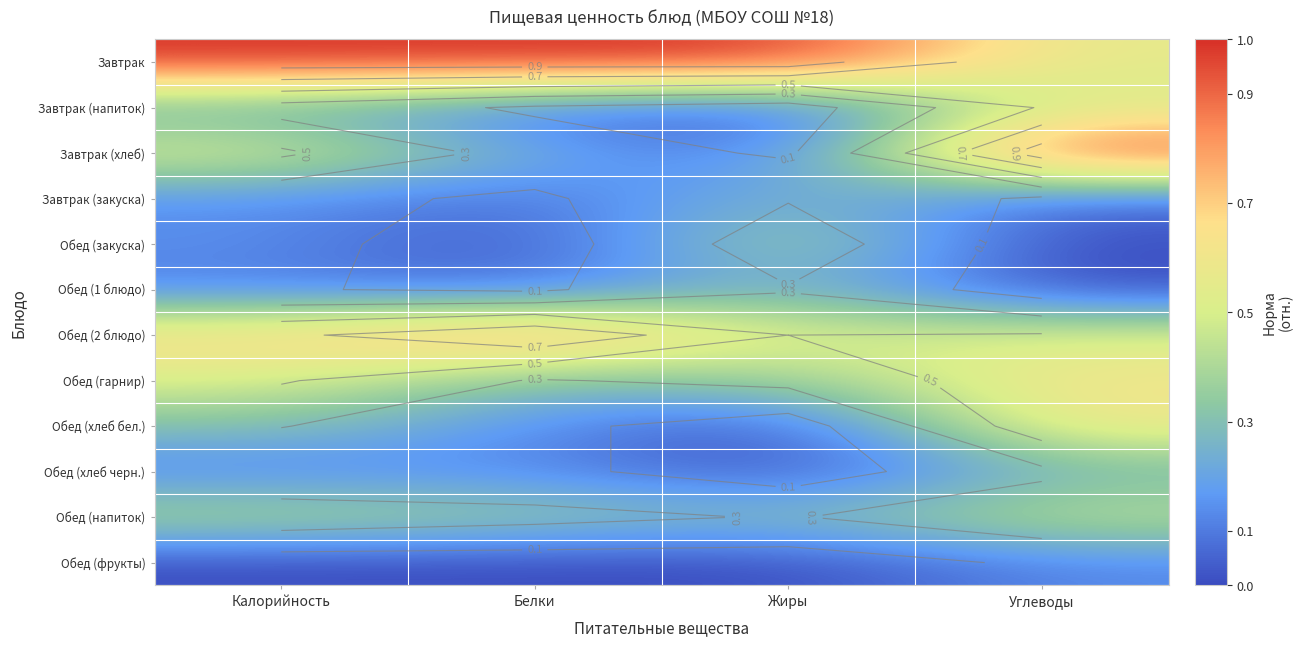

Which series has the largest total across all categories?

Завтрак